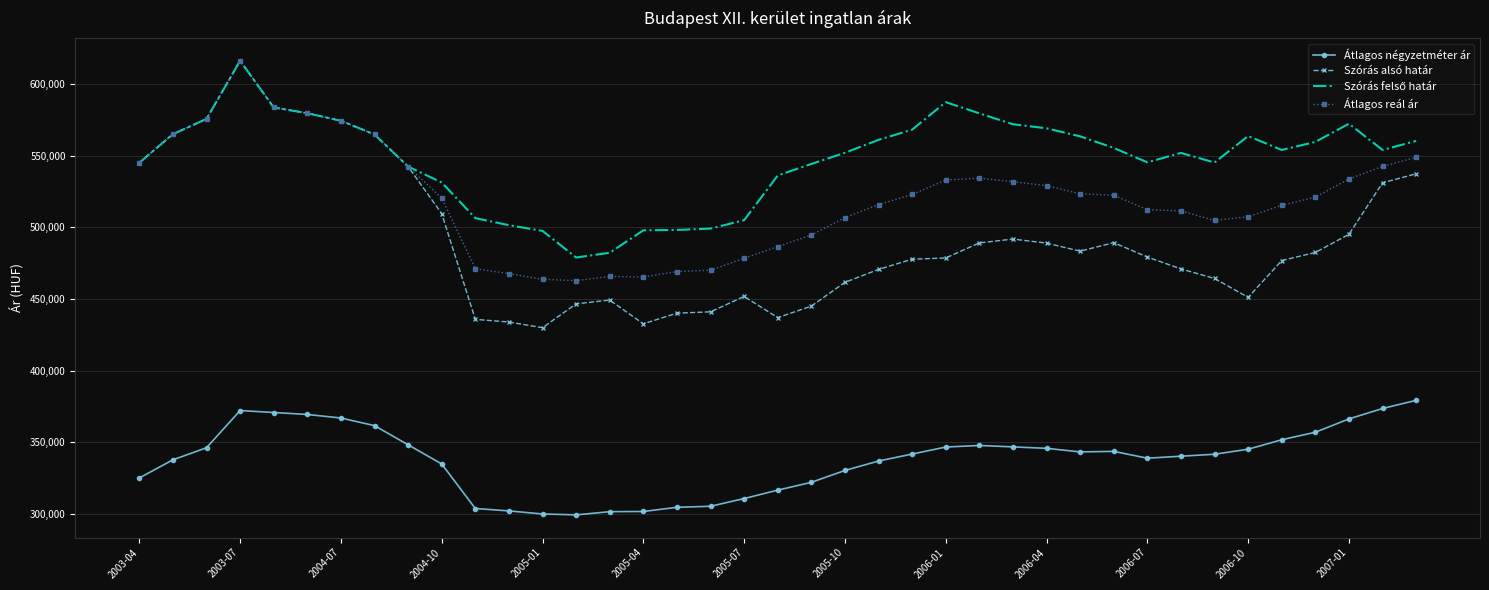

What is the maximum value for Szórás alsó határ?

616432